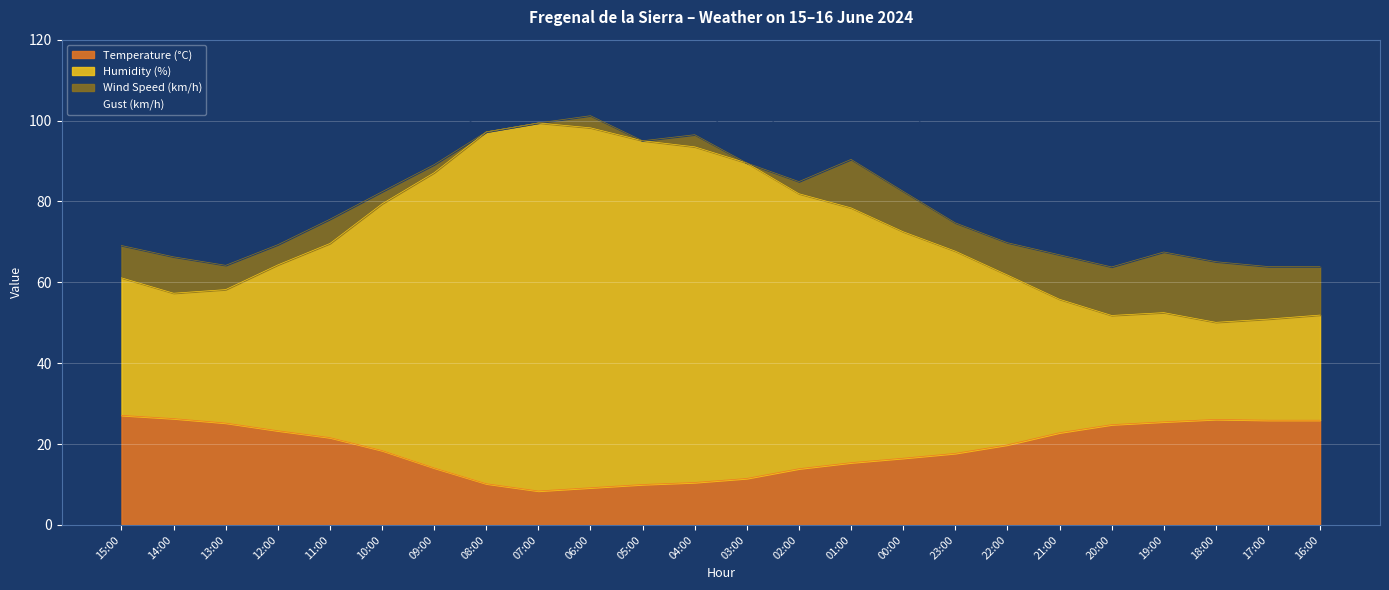

True or false: Temperature (°C) and Humidity (%) intersect in this chart.

False